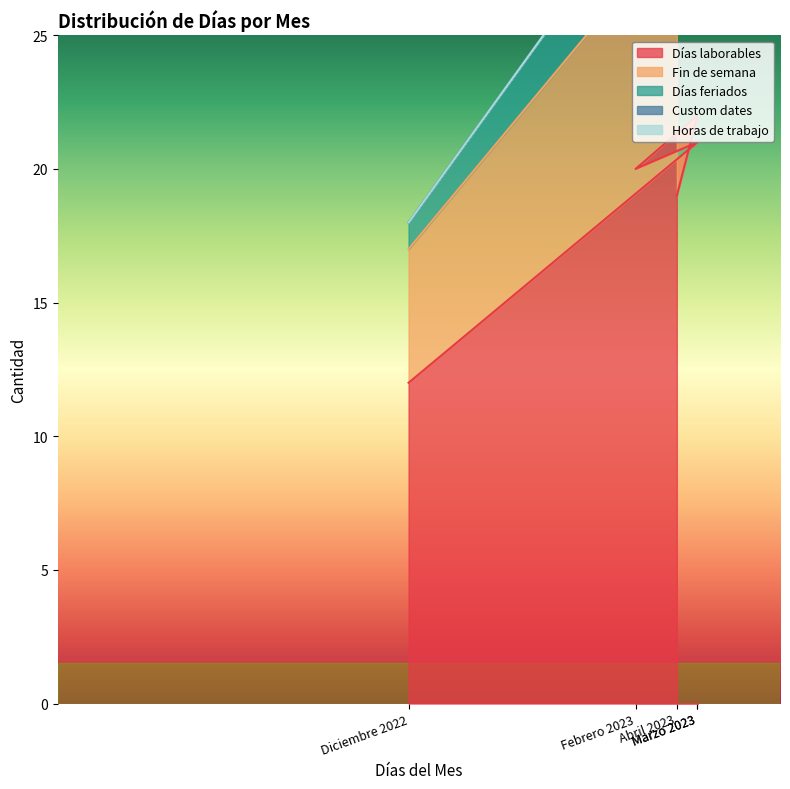

Is the value of Días laborables at Diciembre 2022 greater than the value of Horas de trabajo at Diciembre 2022?

Yes